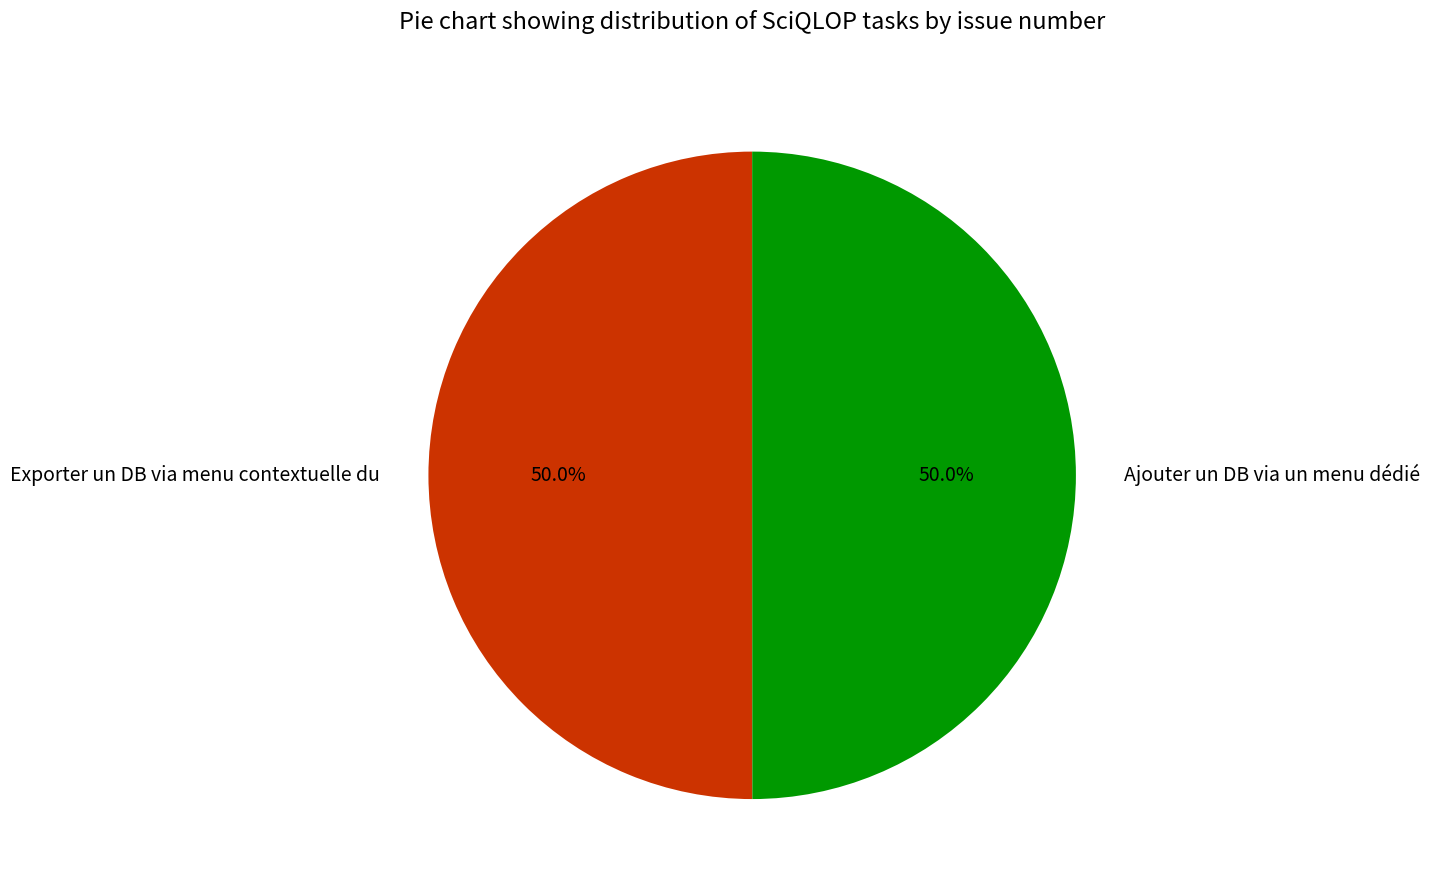

What percentage is NOT represented by Ajouter un DB via un menu dédié?

50.0%